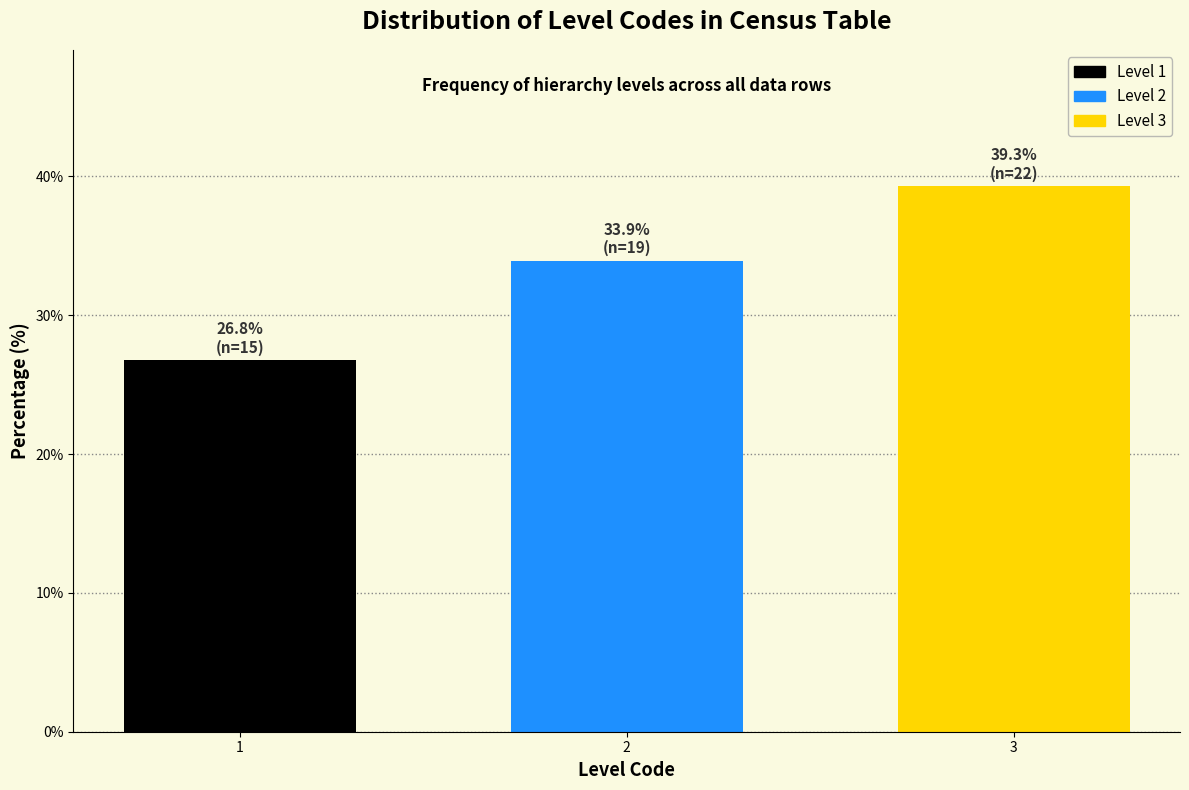

Reading left to right, extract all data points from this chart.

1=26.8	2=33.9	3=39.3